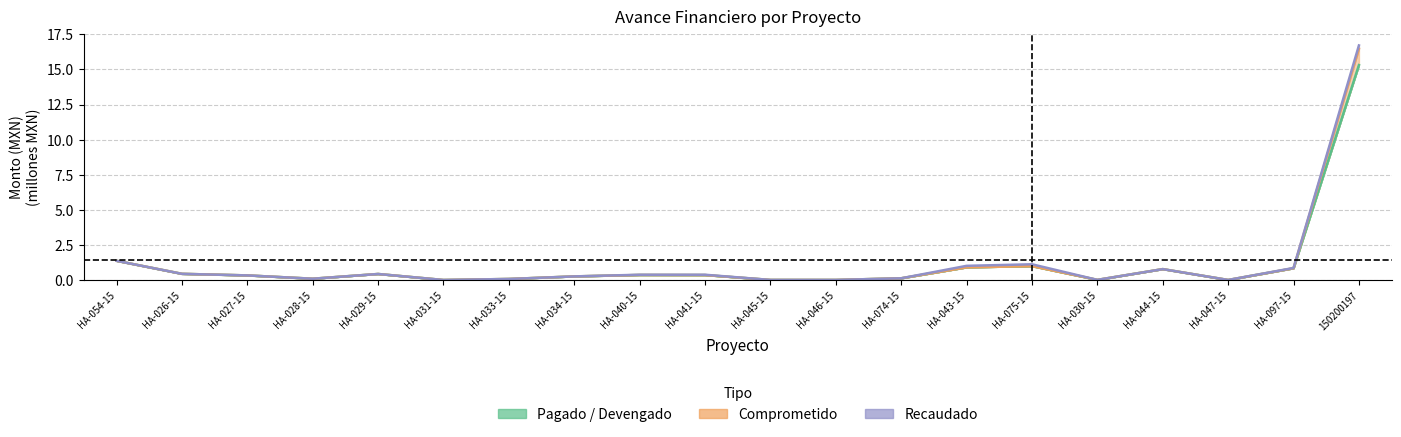

List the series in order of their peak value, highest first.

Recaudado, Comprometido, Pagado